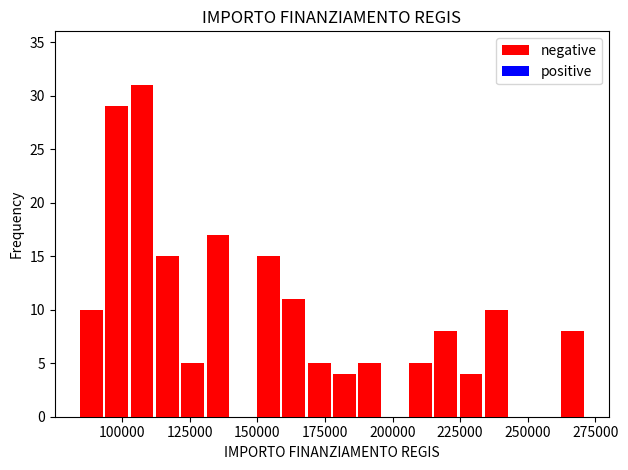

Around what value on the x-axis is the tallest bar? Give the approximate position of its centre, as read against the axis.

105000